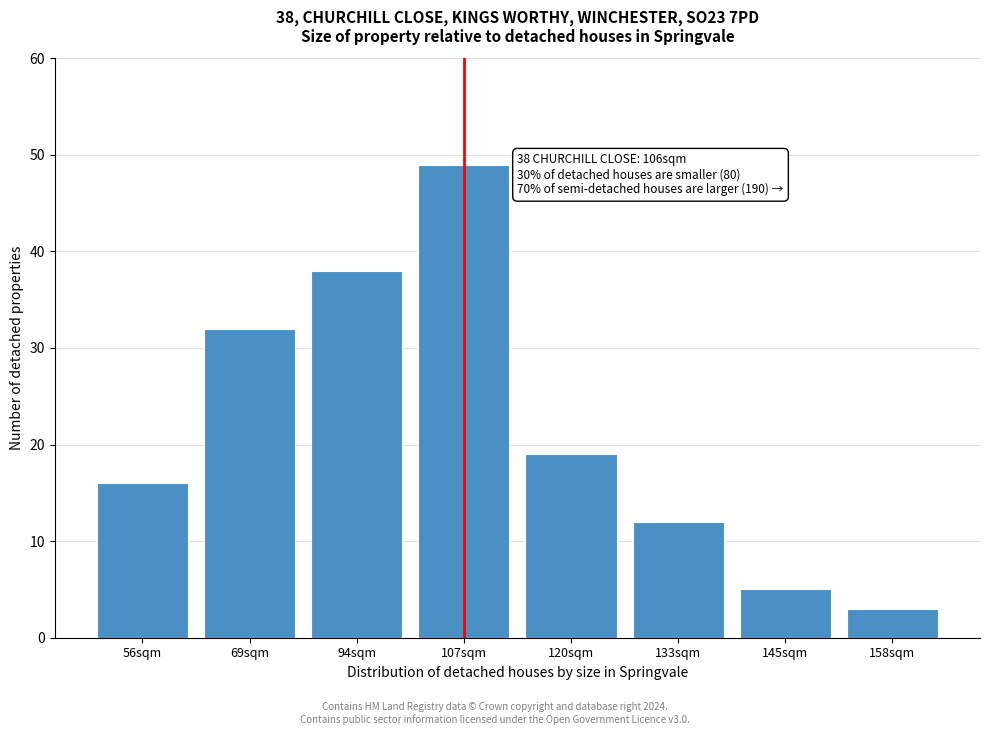

Reading left to right, extract all data points from this chart.

56sqm=16	69sqm=32	94sqm=38	107sqm=49	120sqm=19	133sqm=12	145sqm=5	158sqm=3